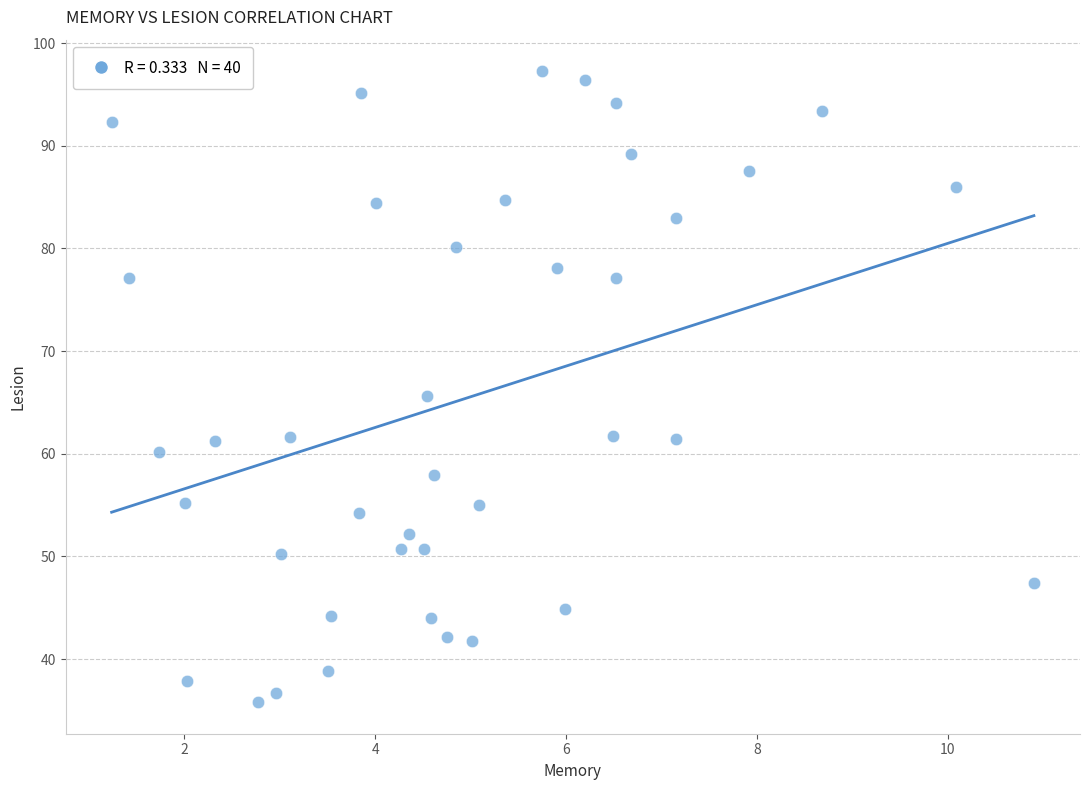

What is the range of Y values (max minus min)?

61.5